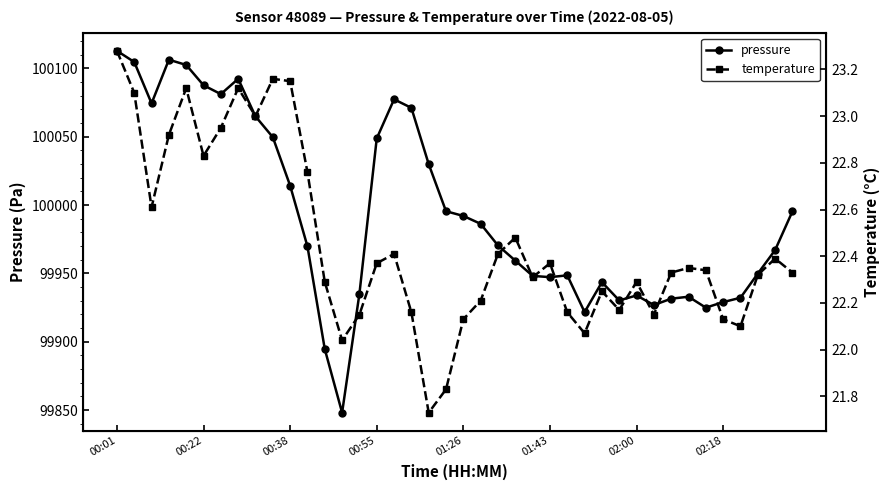

How many interior local peaks does the pressure series have?

7